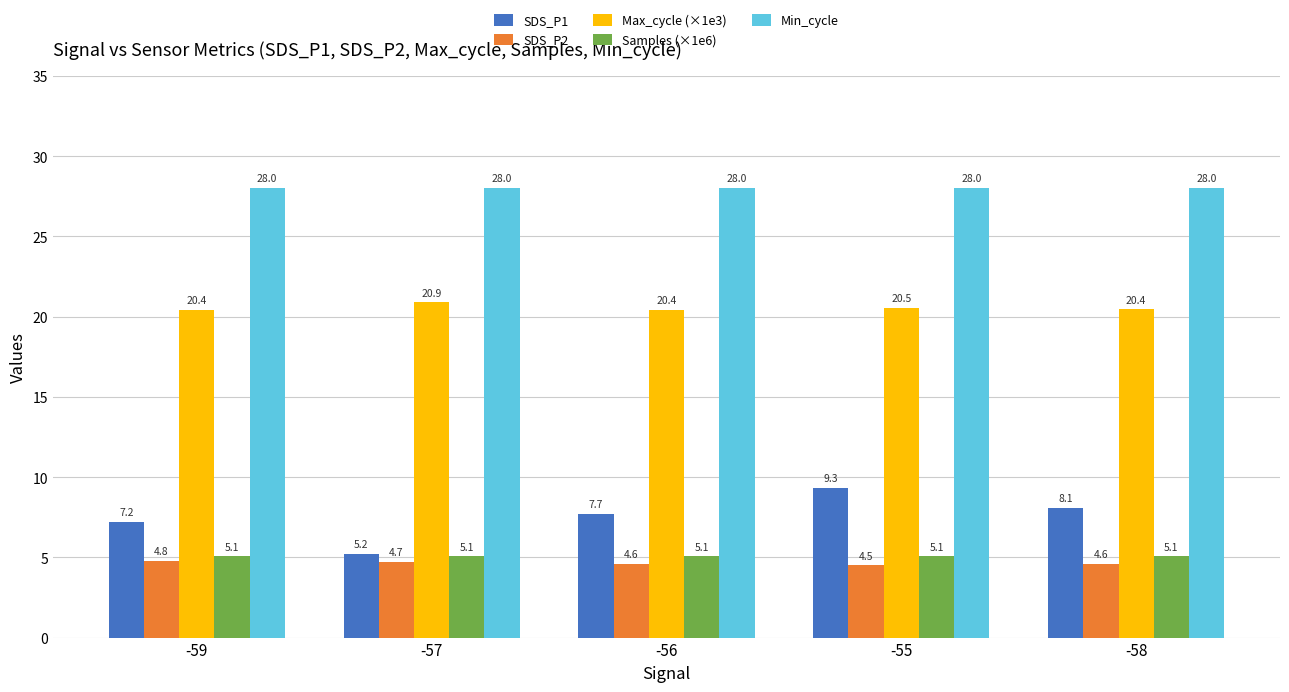

Is the value of SDS_P1 at -55 greater than the value of Max_cycle (×1e3) at -56?

No